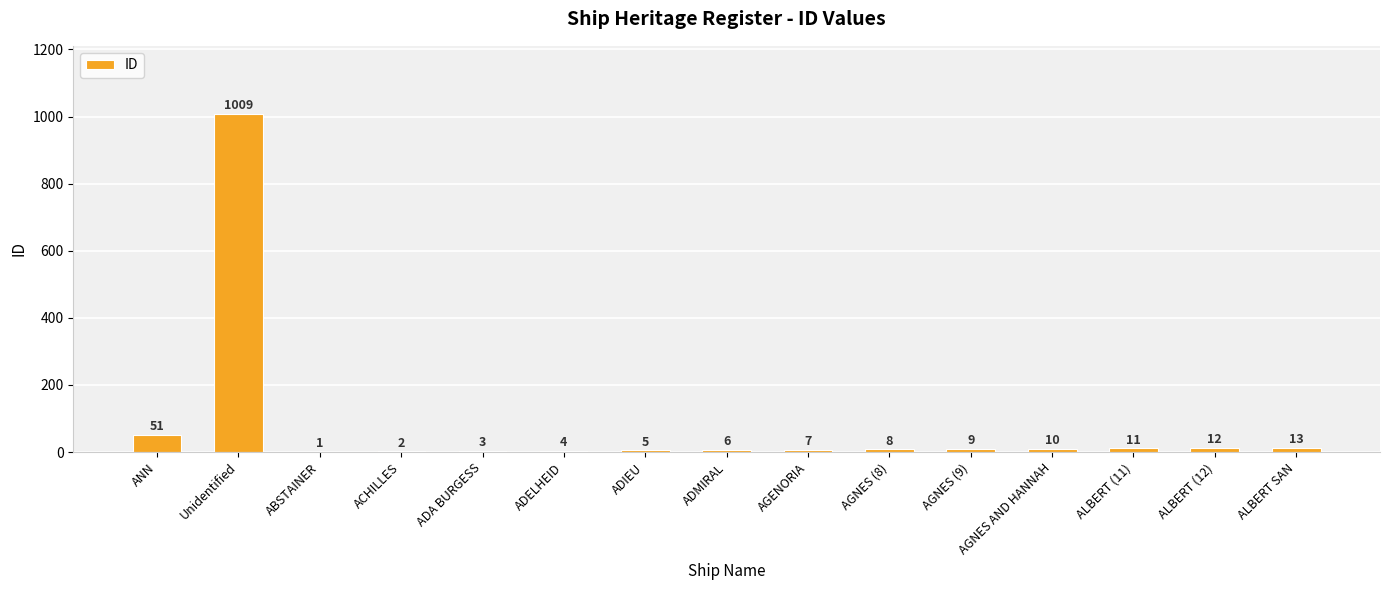

Which has a higher value, ALBERT (12) or ADMIRAL?

ALBERT (12)